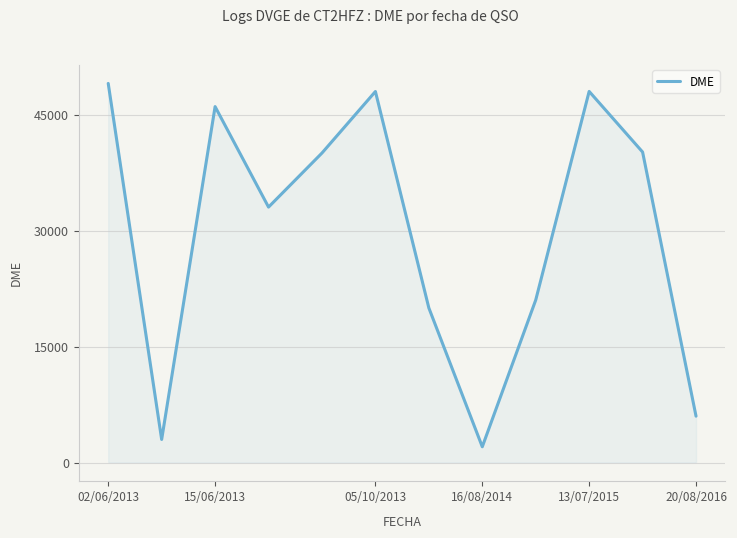

What is the greatest value displayed?

49069